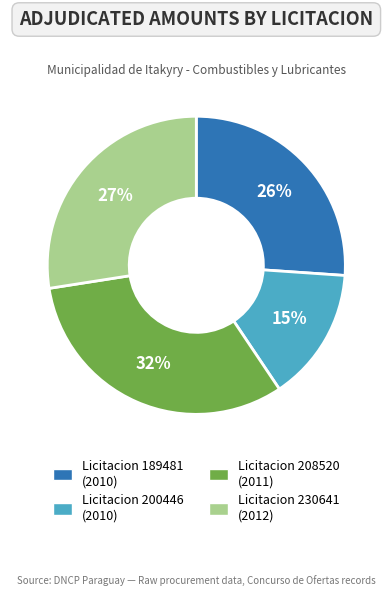

Is it true that Licitacion 230641 (2012) is 27% of the pie?

True